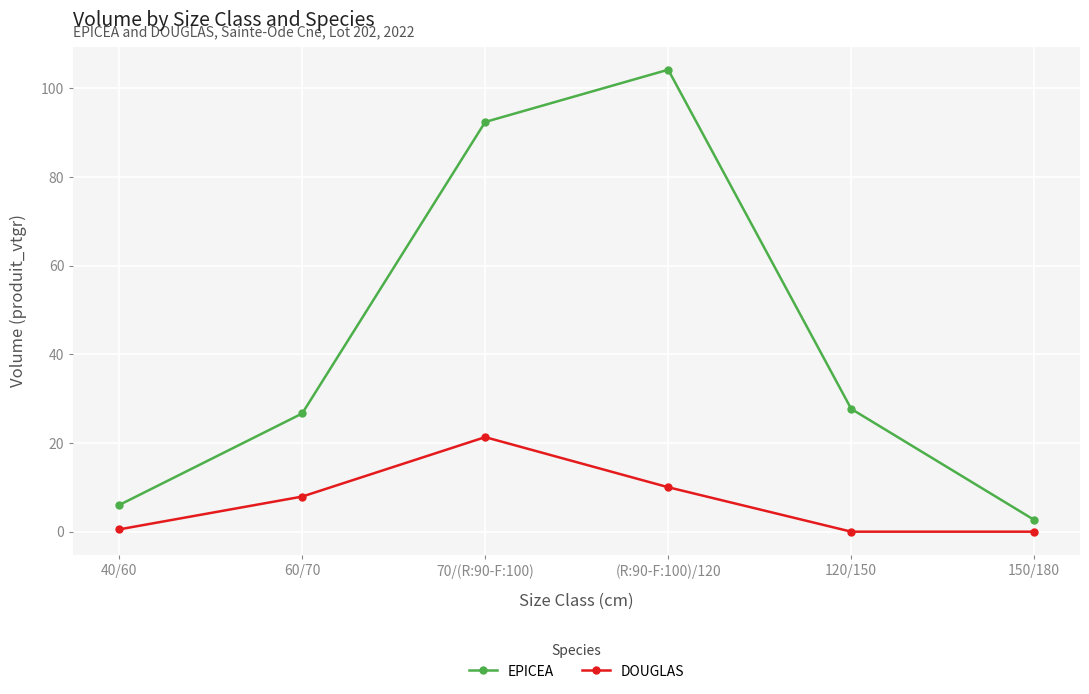

What is the lowest value of the EPICEA series?

2.6